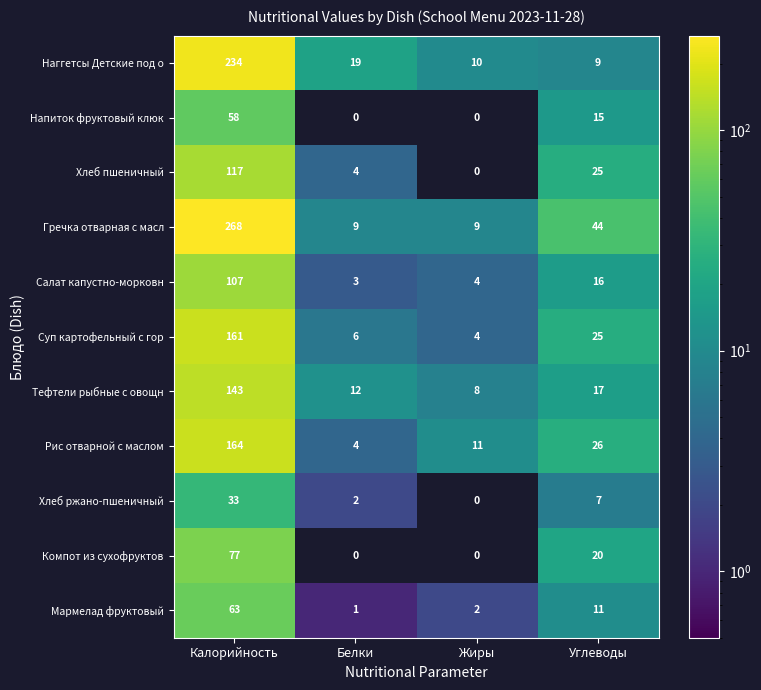

Is it true that Гречка отварная с масл equals 44 at Углеводы?

True